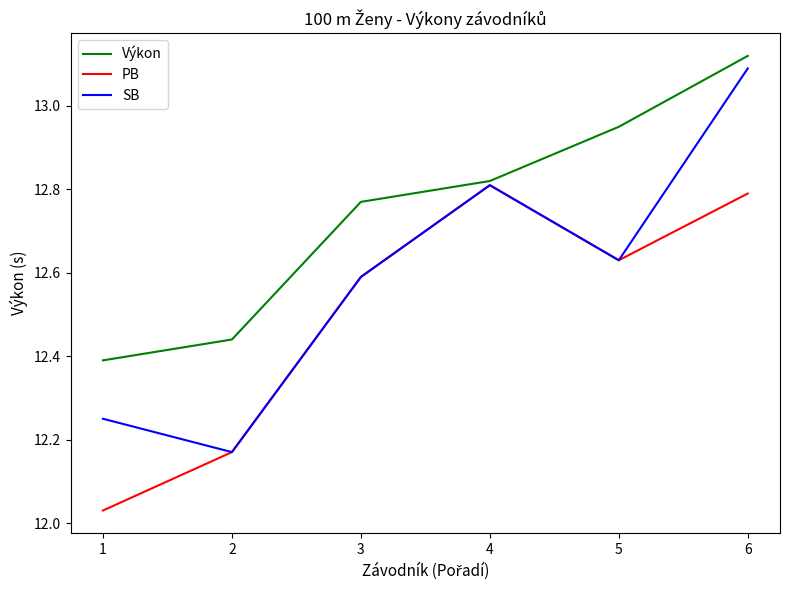

Which category has the highest value in the Výkon series?

6